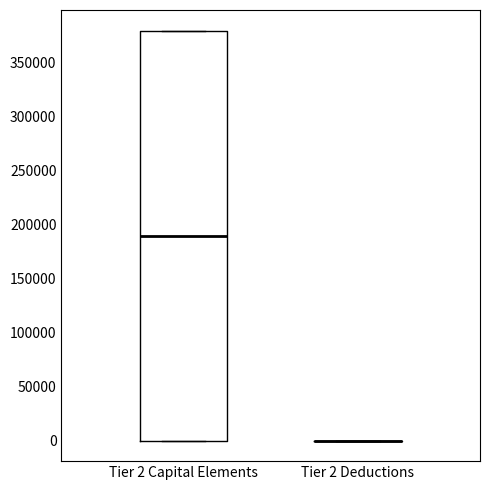

Reading left to right, transcribe this box plot: for each box, give where its median line is, the range the box spans, and where its two whiskers end, as read against the y-axis. The values are not printed on the chart, so give them approximately, as read against the axis.

Tier 2 Capital Elements: median 190000, box 0 to 380000, whiskers 0 to 380000
Tier 2 Deductions: box collapsed to a line at 0, whiskers 0 to 0